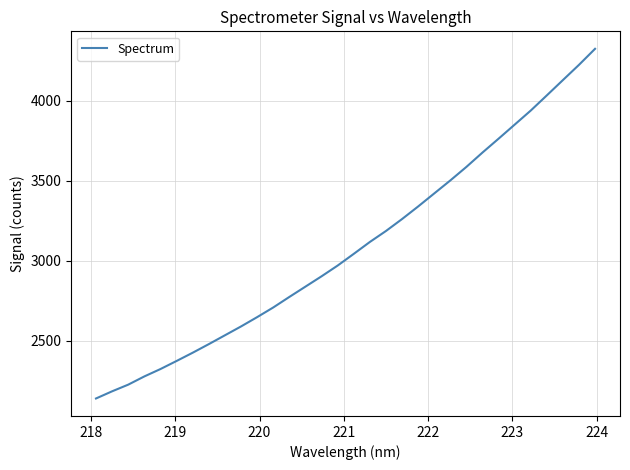

How many series are shown in this chart?

1